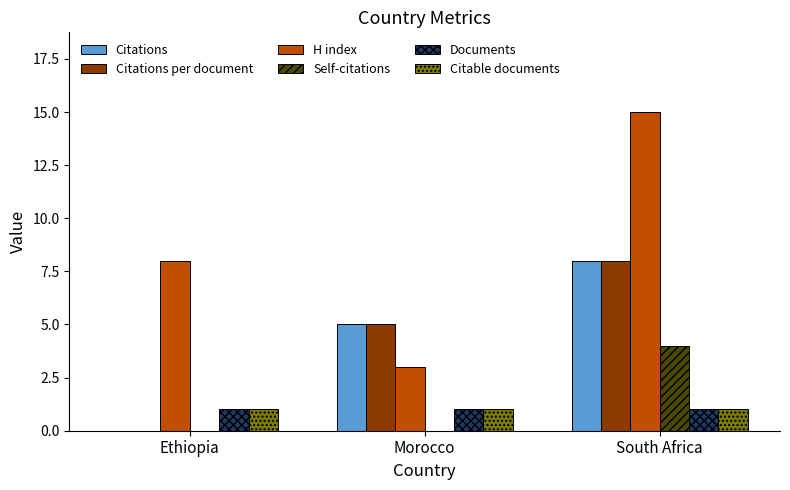

How many distinct data groups are displayed?

6